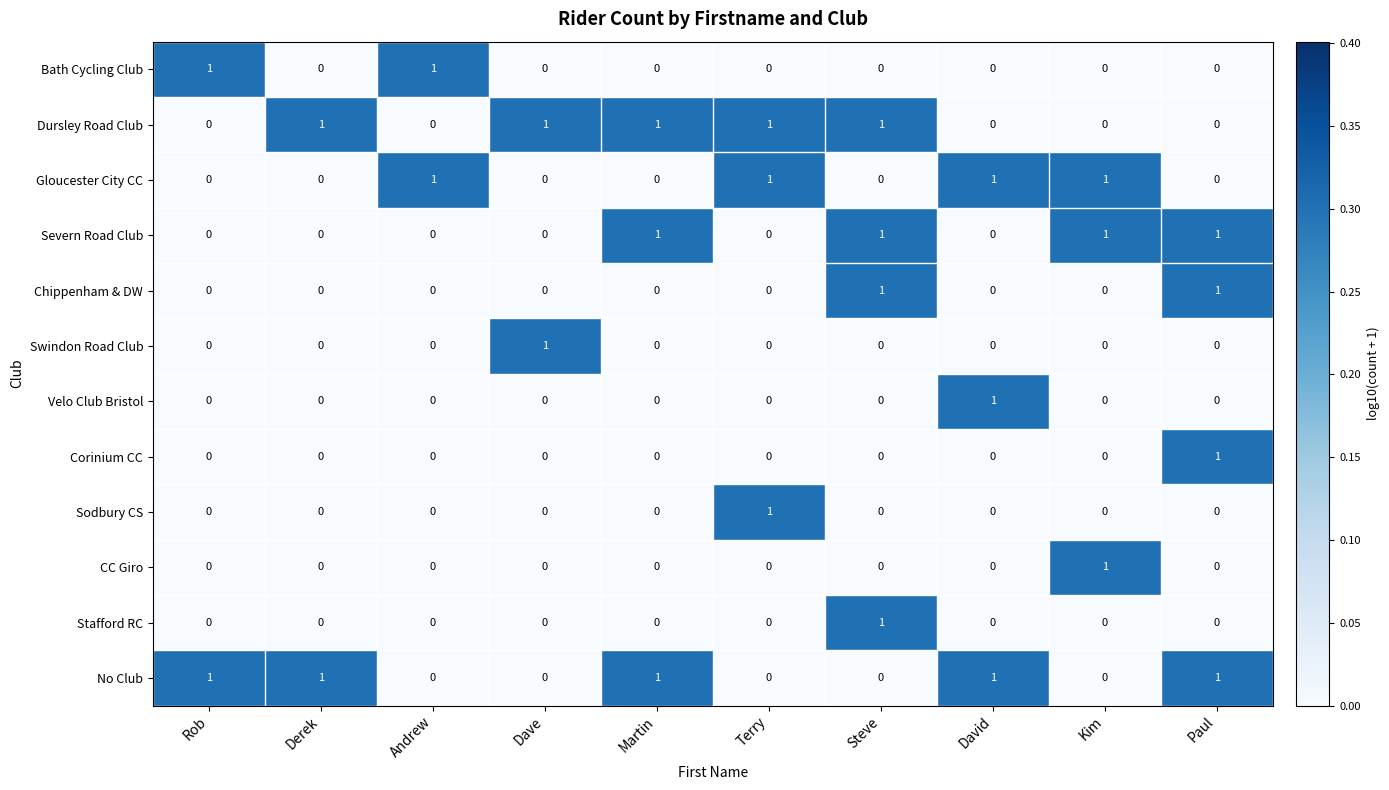

How many Dursley Road Club values are between 0 and 1?

10